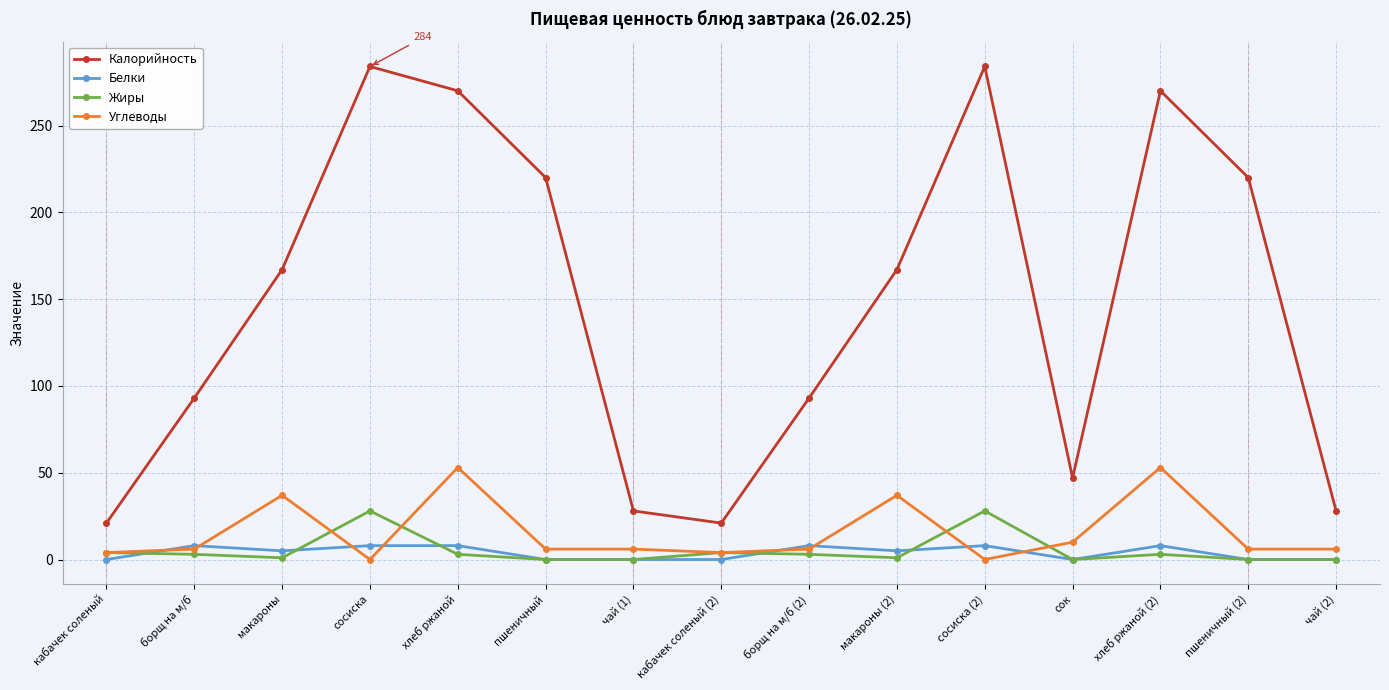

What is the greatest value displayed?

284